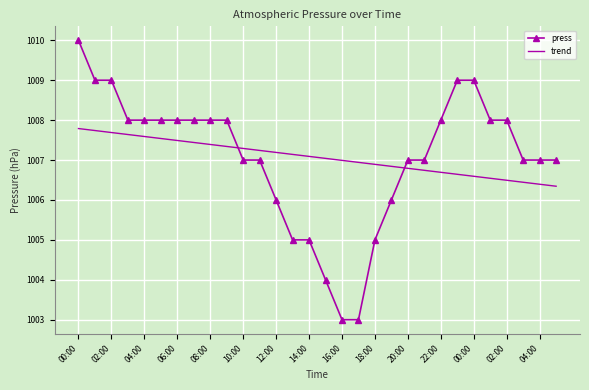

Which series has the widest spread of values?

press